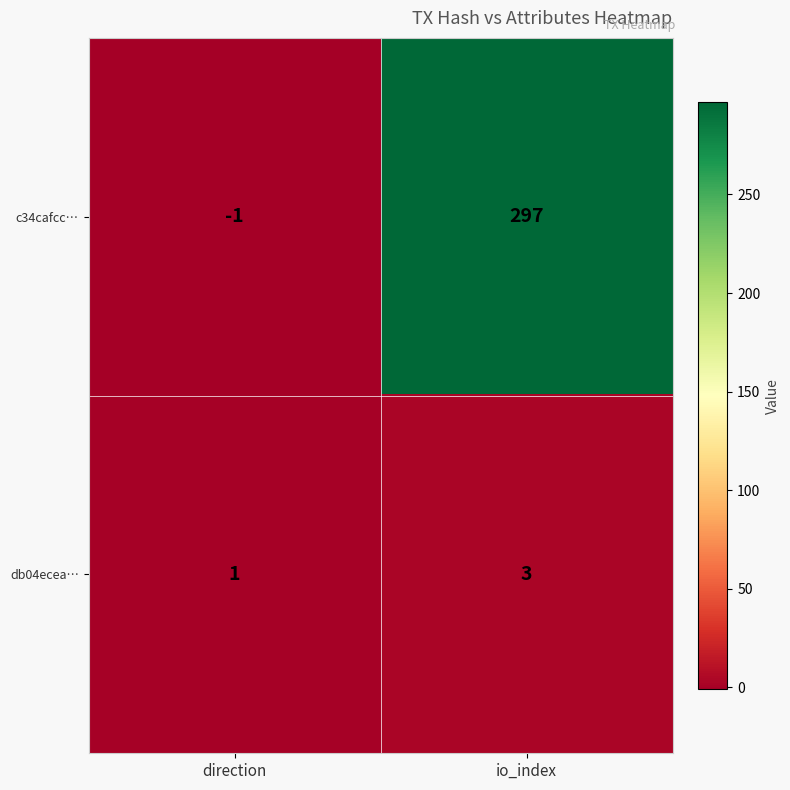

Rank the series by their maximum value, from highest to lowest.

c34cafcc…, db04ecea…